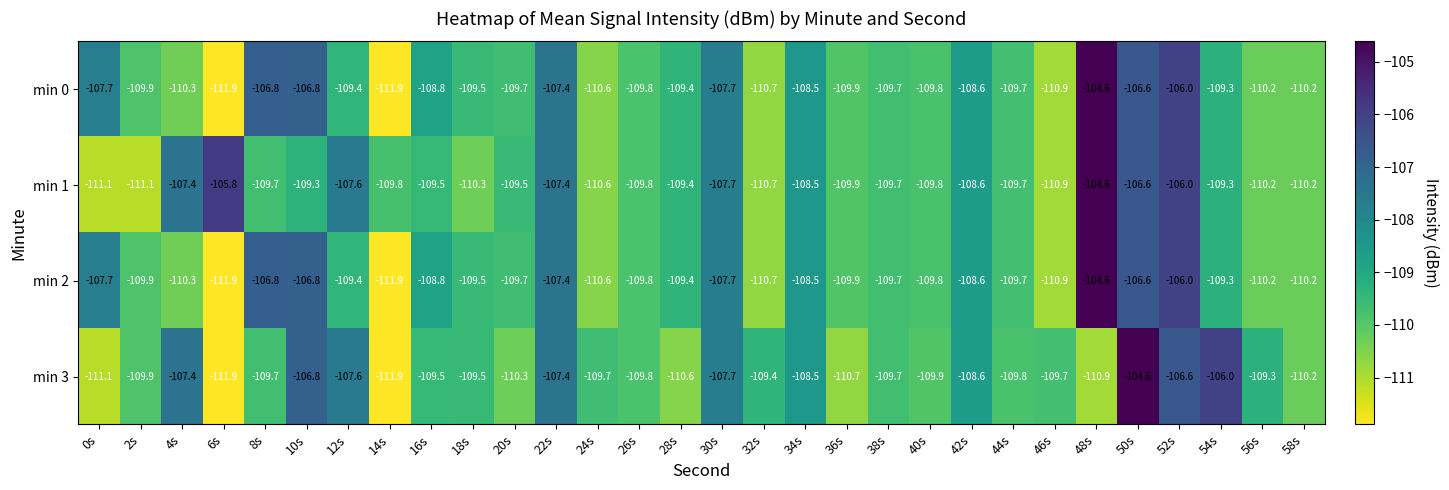

Is it true that min 1 equals -109.5 at 16s?

True